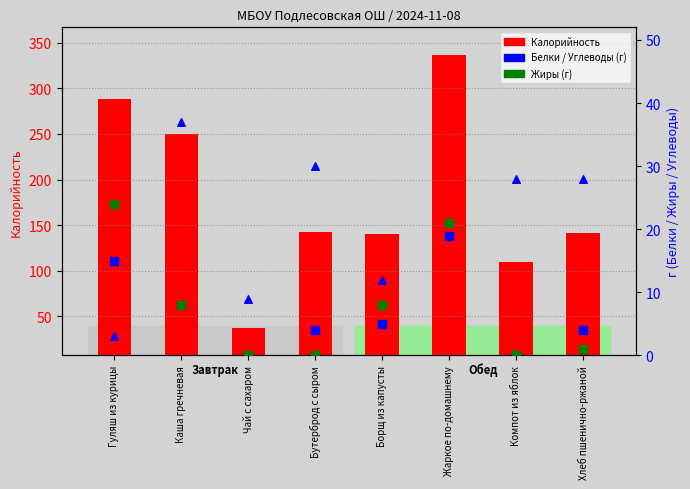

Which series has the largest total across all categories?

Калорийность